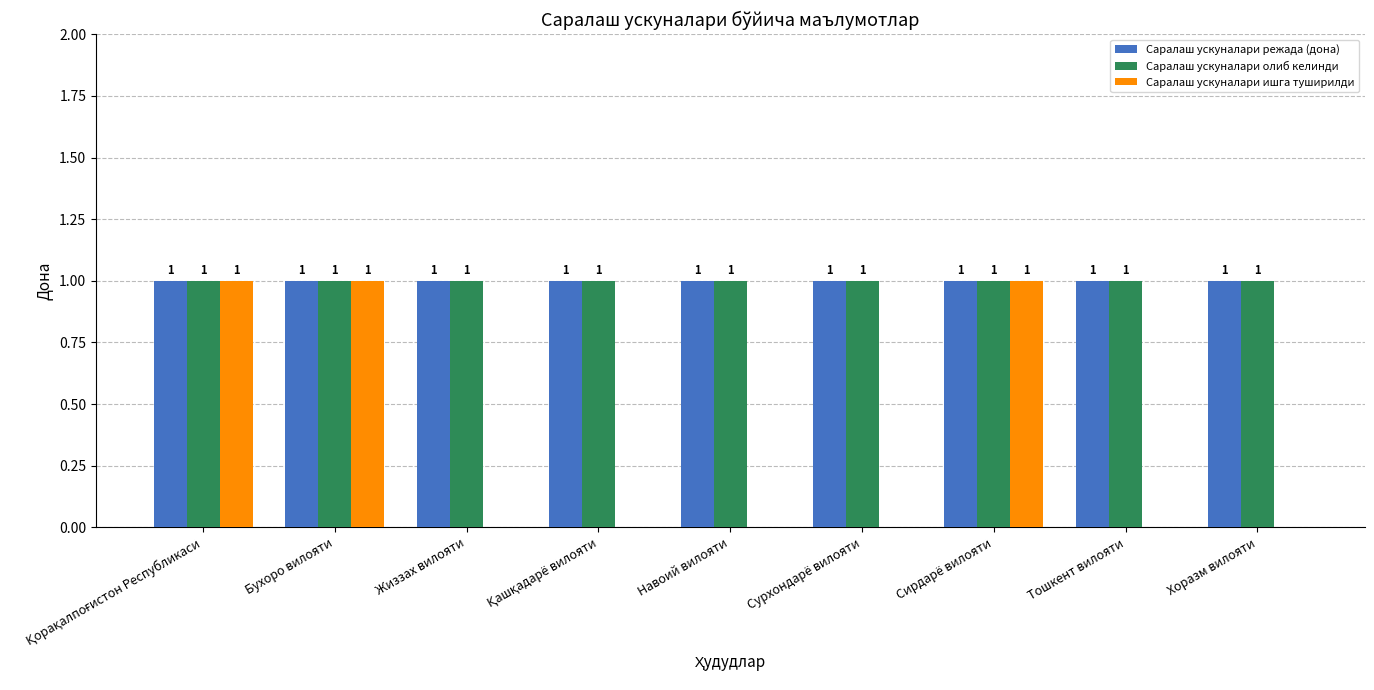

The value of Саралаш ускуналари режада (дона) at Сурхондарё вилояти is 0. True or false?

False